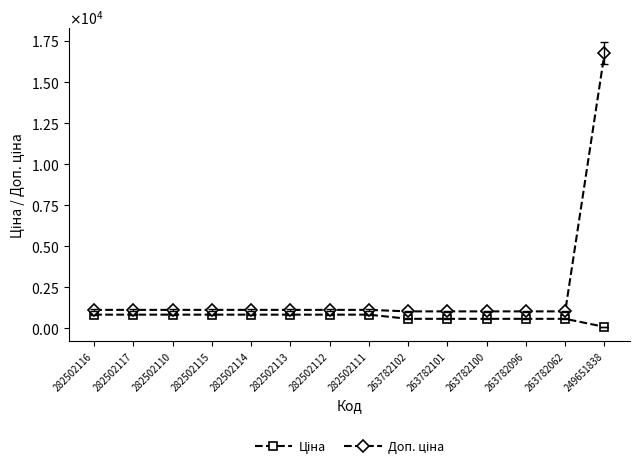

Does the chart have visible grid lines?

No